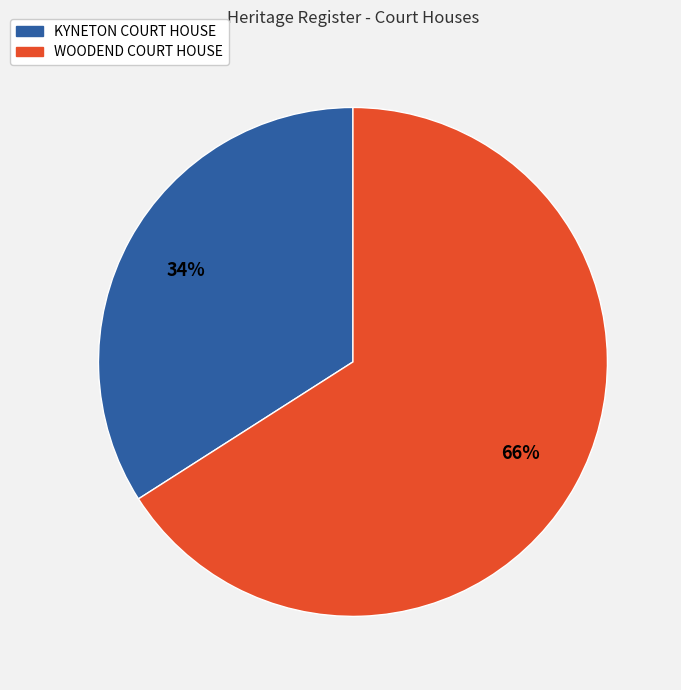

Combined, do KYNETON COURT HOUSE and WOODEND COURT HOUSE account for over 50%?

Yes